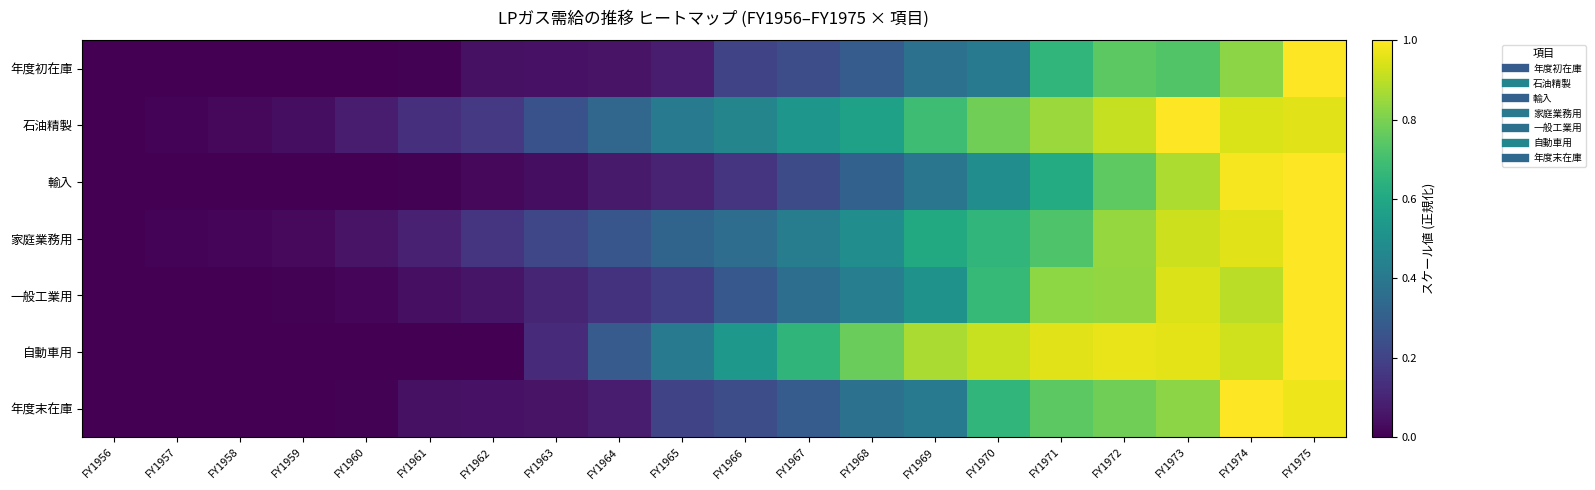

Which category has the lowest value across all series?

FY1956